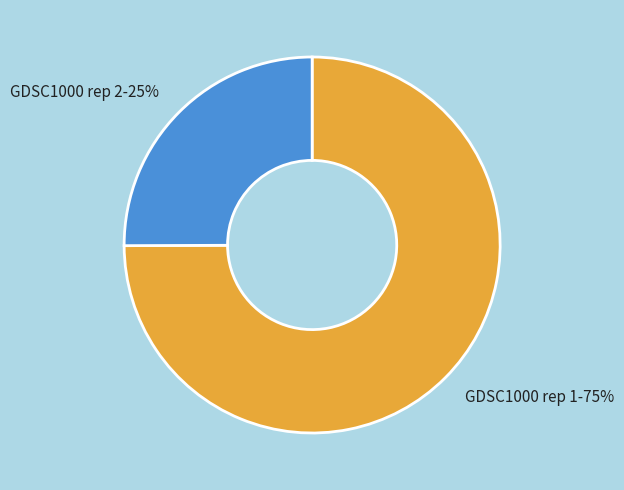

Does GDSC1000 rep 2 account for over 50% of the chart?

No